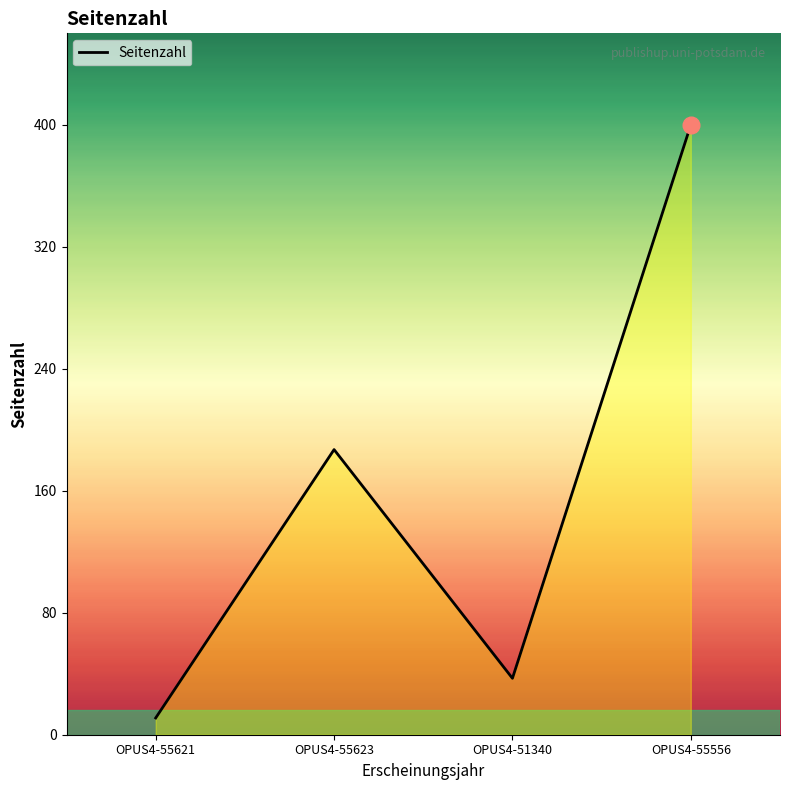

The chart shows a value of 37 at OPUS4-51340. True or false?

True